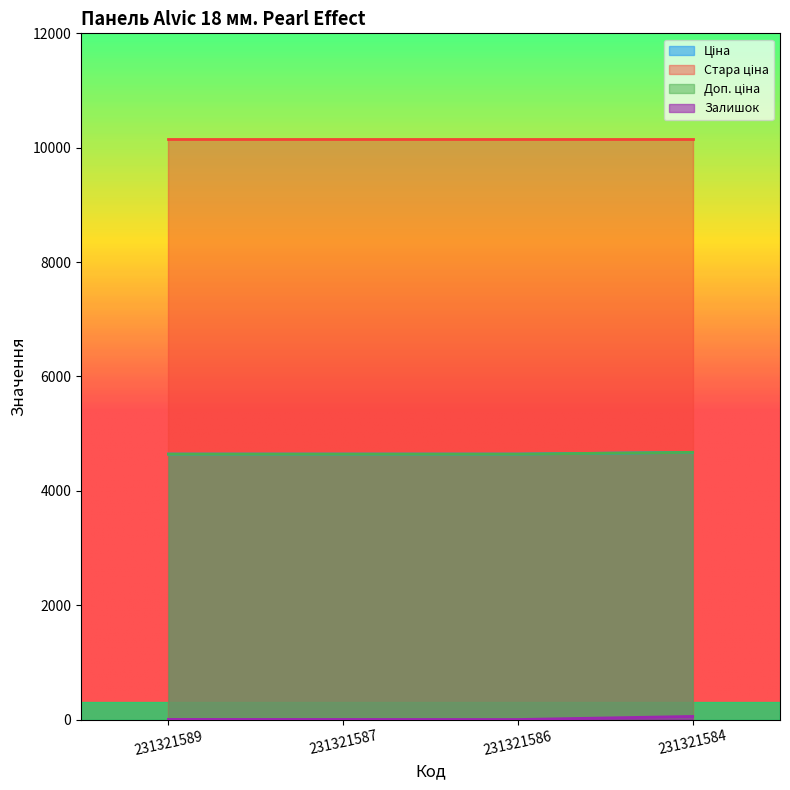

What is the sum of the Ціна values at 231321586 and 231321584?

9315.4